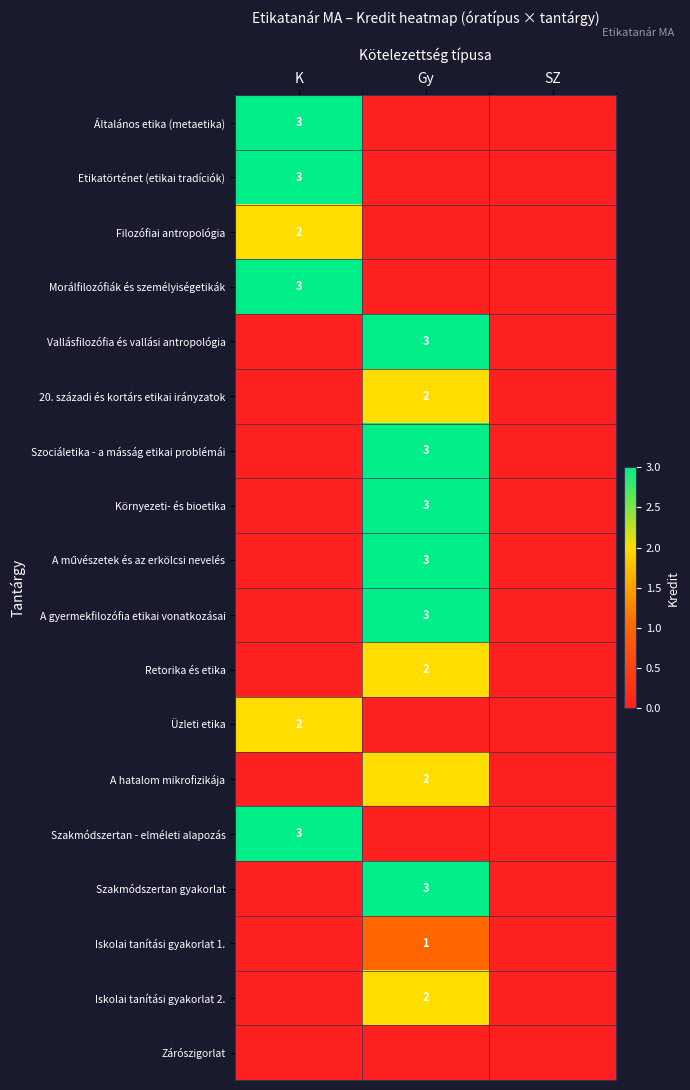

Which label corresponds to the smallest value in the chart?

Gy